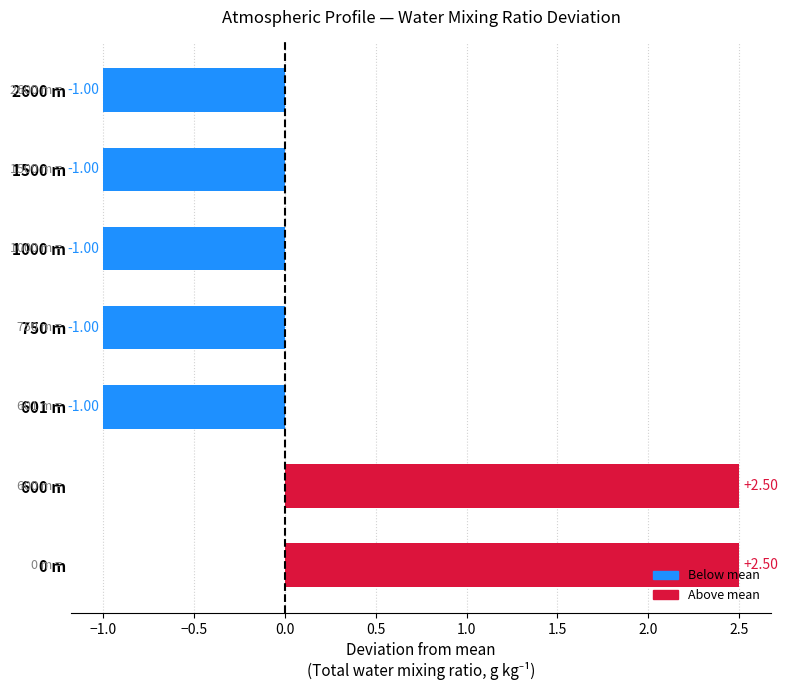

Which has a higher value, 1500 m or 600 m?

600 m